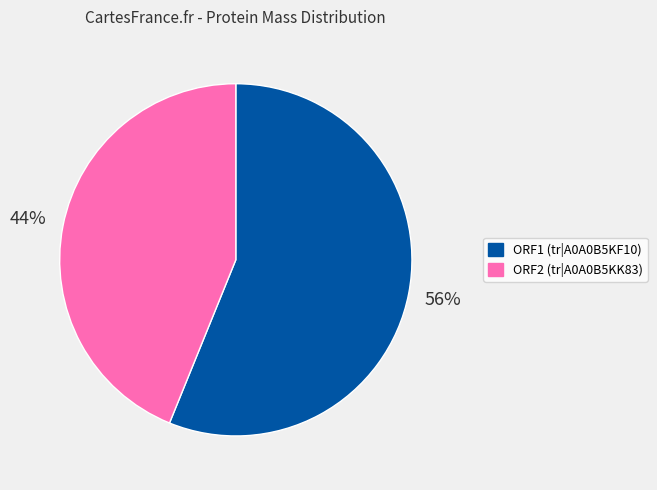

How many slices are in this pie chart?

2